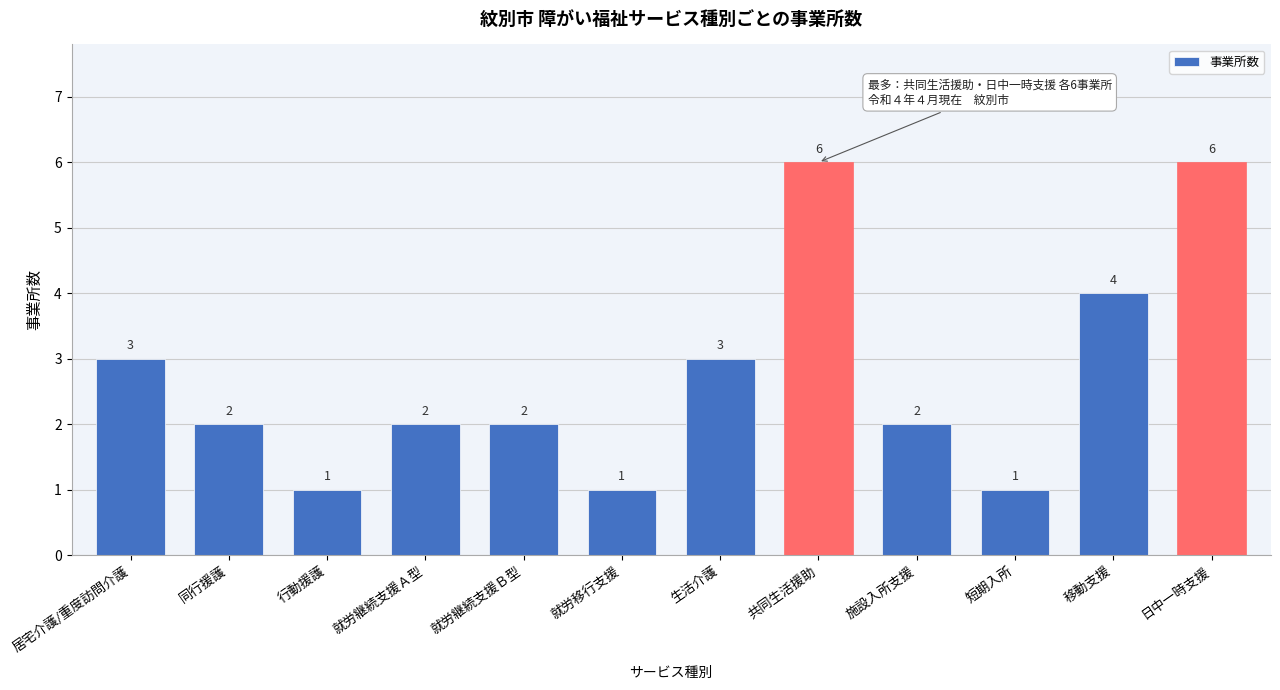

Reading left to right, transcribe all the data shown in this chart.

居宅介護/重度訪問介護=3	同行援護=2	行動援護=1	就労継続支援Ａ型=2	就労継続支援Ｂ型=2	就労移行支援=1	生活介護=3	共同生活援助=6	施設入所支援=2	短期入所=1	移動支援=4	日中一時支援=6